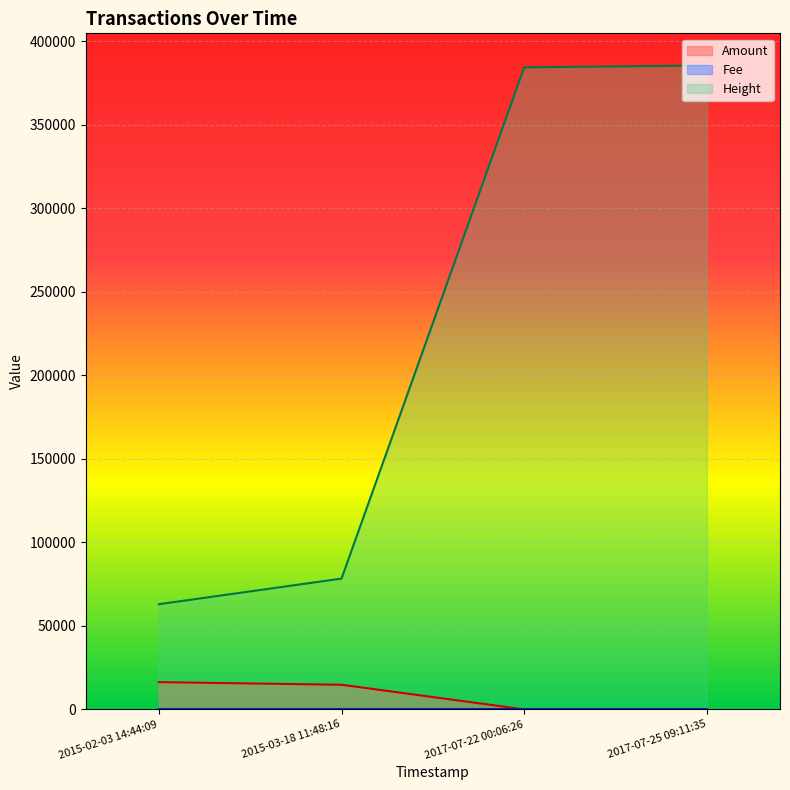

What is the sum of all Amount values?

31062